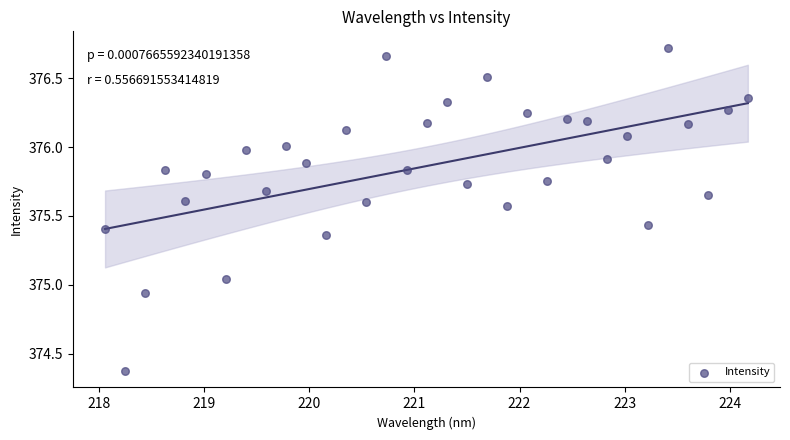

What is the range of X values (max minus min)?

6.1